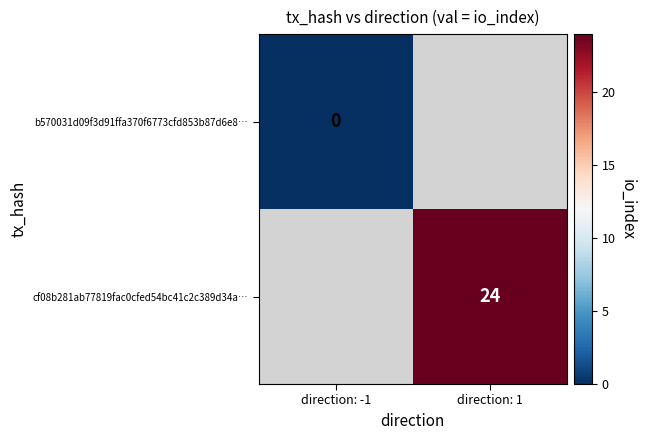

True or false: cf08b281ab77819fac0cfed54bc41c2c389d34a… has a value of 24 at direction: 1.

True